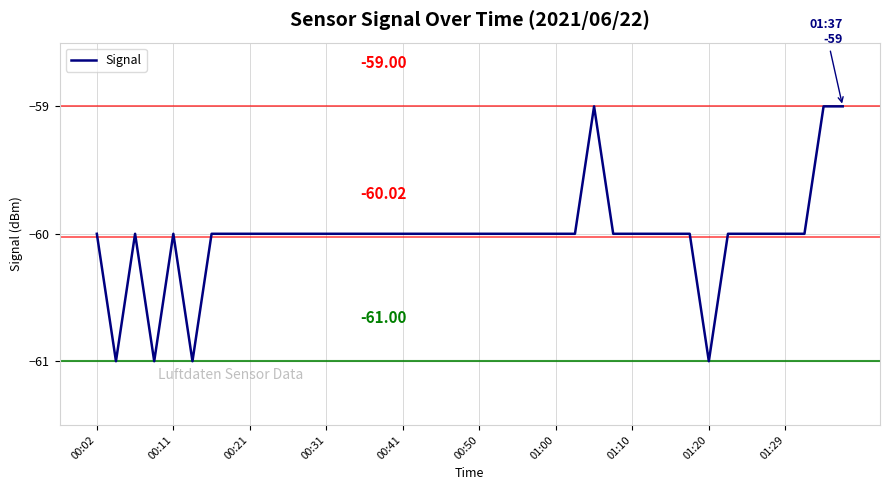

What is the difference between the maximum and minimum values?

2